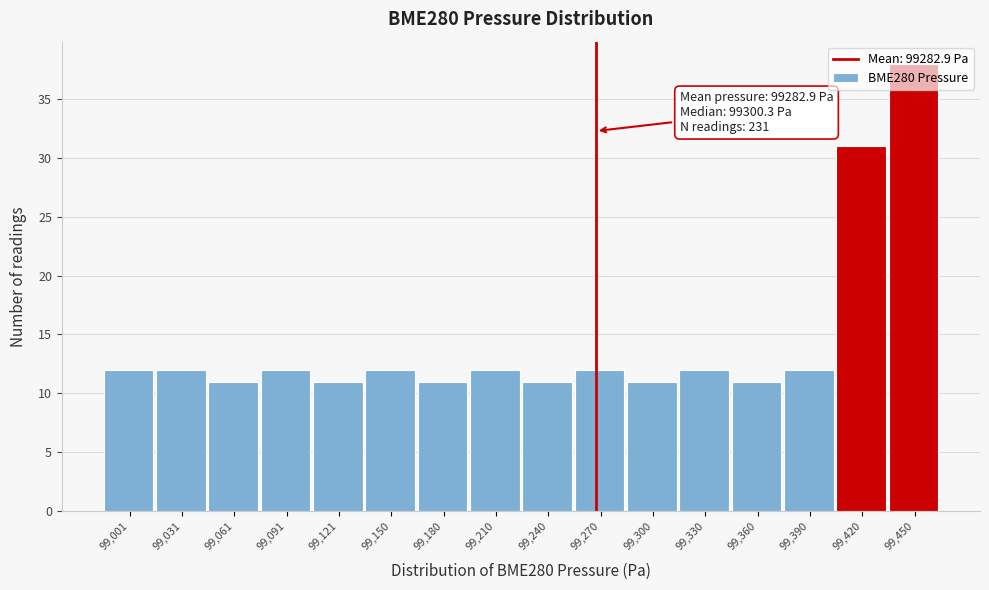

Is it true that the value at 99,210 is 5?

False